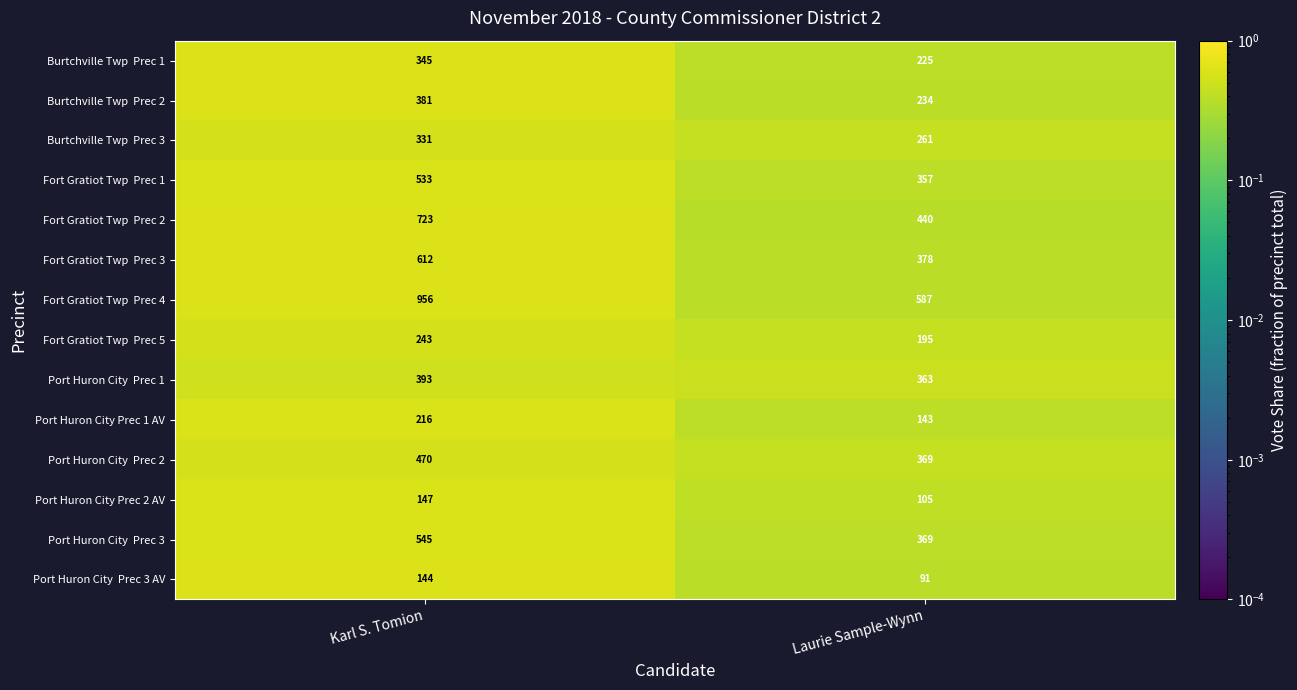

At which category is the sum across all series the highest?

Karl S. Tomion